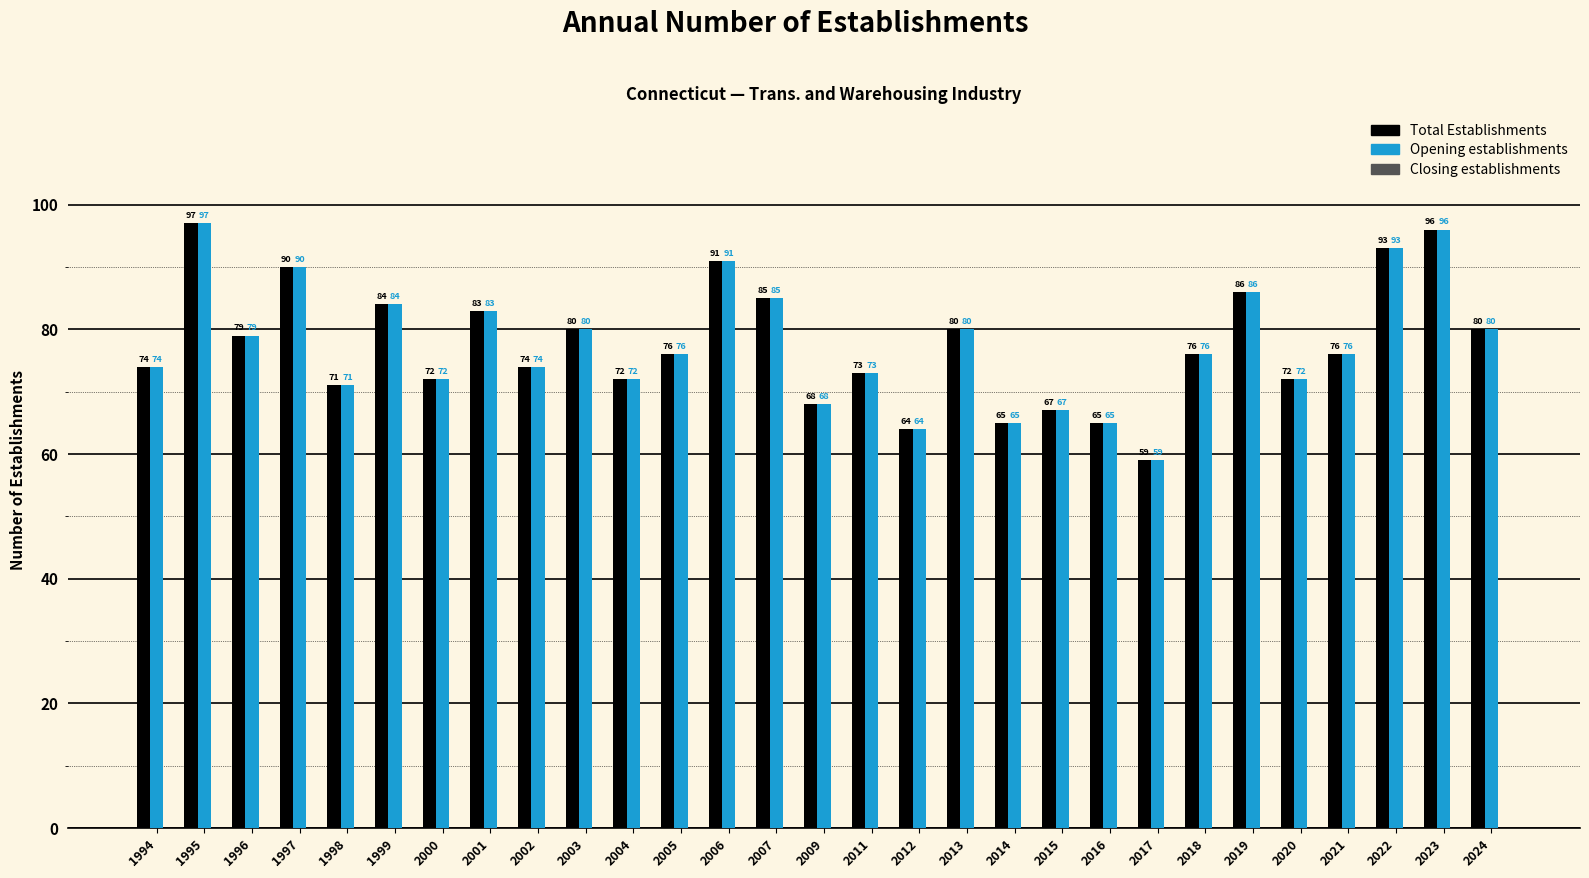

True or false: Opening establishments has a value of 122 at 2021.

False